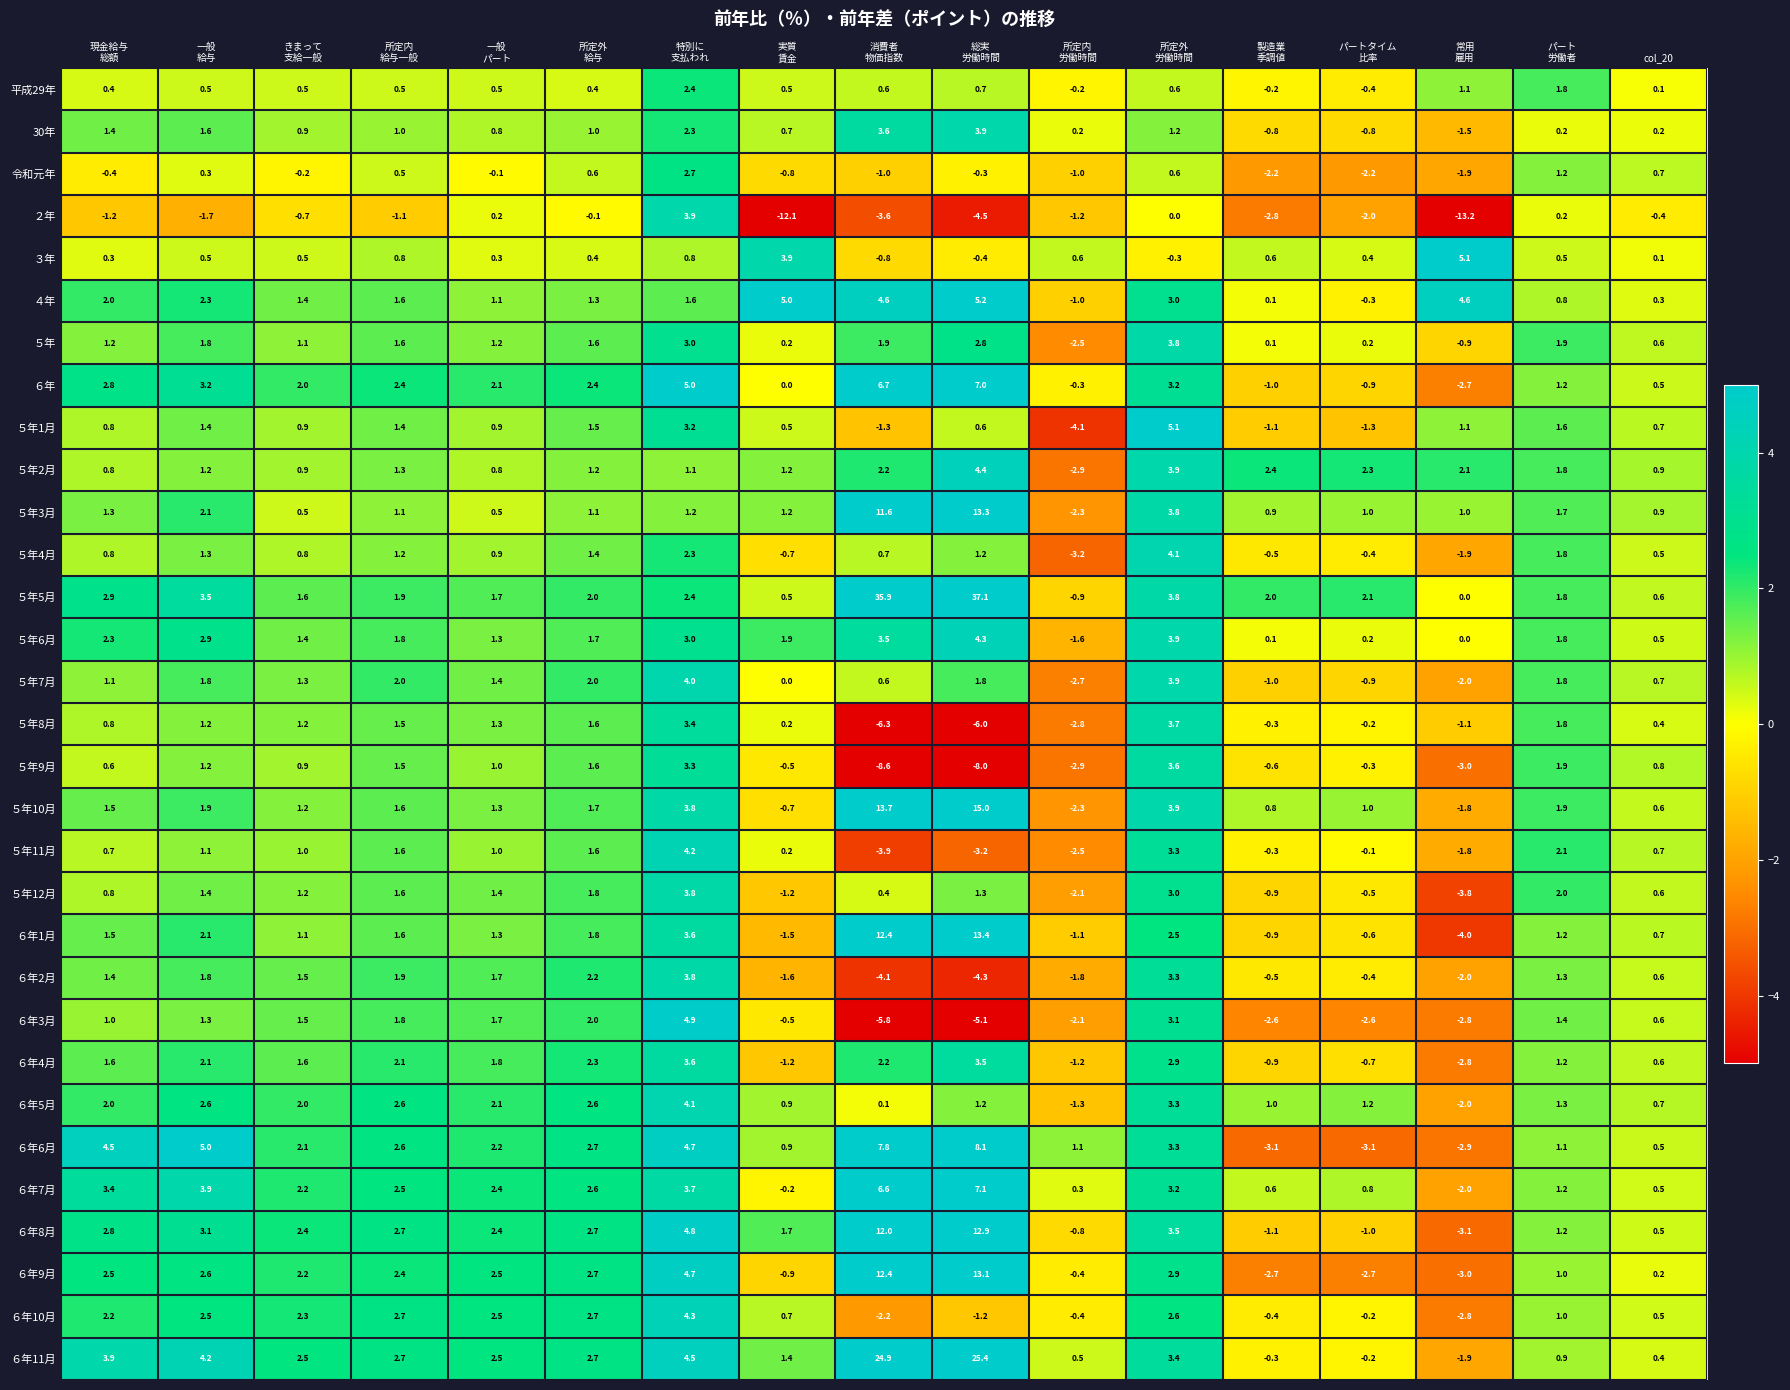

Which series has the widest spread of values?

５年5月